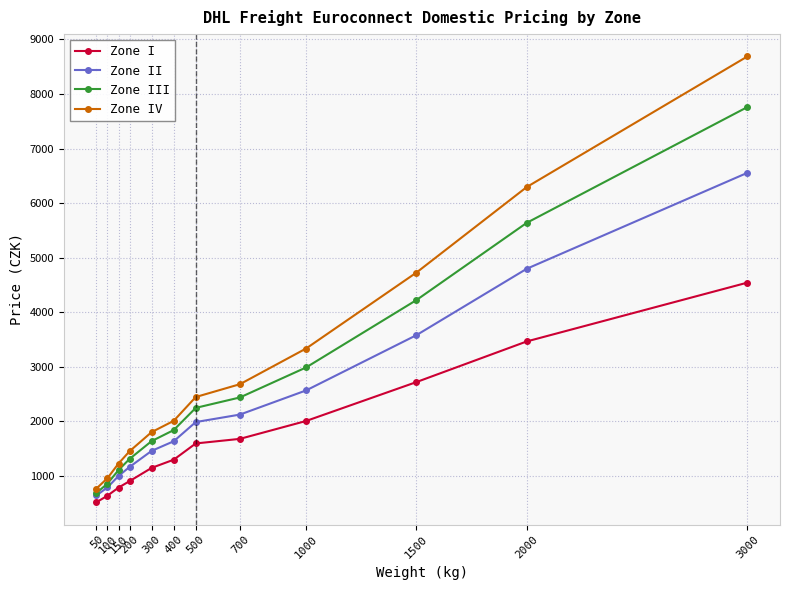

True or false: Zone III has more than 2 interior local peaks.

False